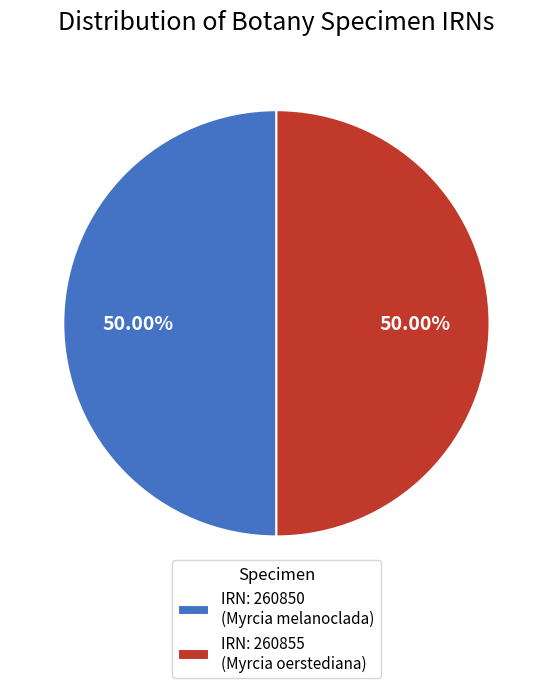

Is the sum of IRN: 260855 (Myrcia oerstediana) and IRN: 260850 (Myrcia melanoclada) greater than half?

Yes